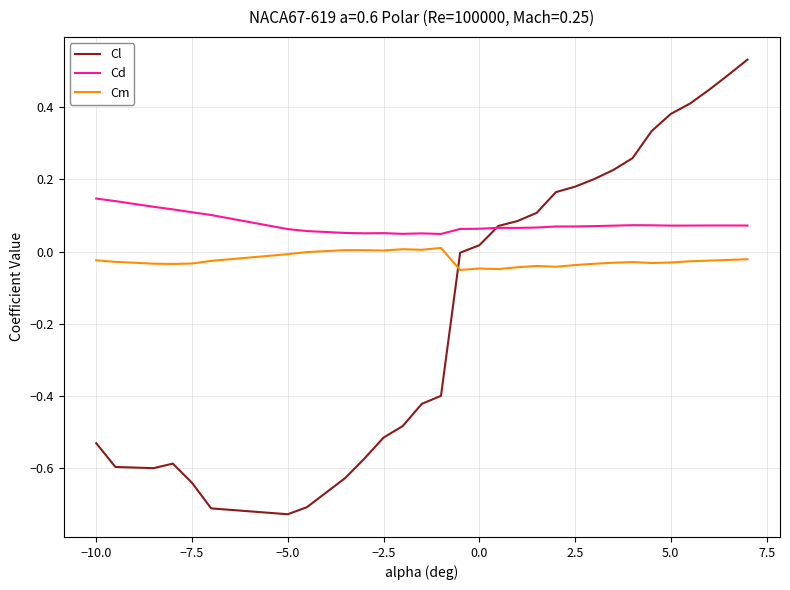

List the series in order of their overall mean, lowest first.

Cl, Cm, Cd